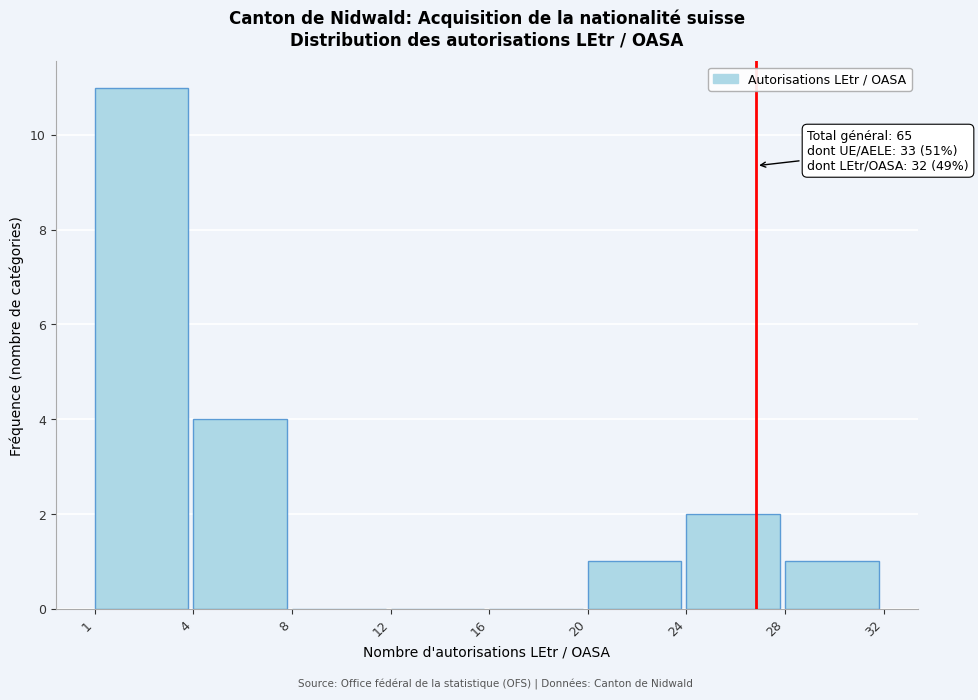

Reading left to right, list all the values displayed in this chart.

1=11	4=4	8=0	12=0	16=0	20=1	24=2	28=1